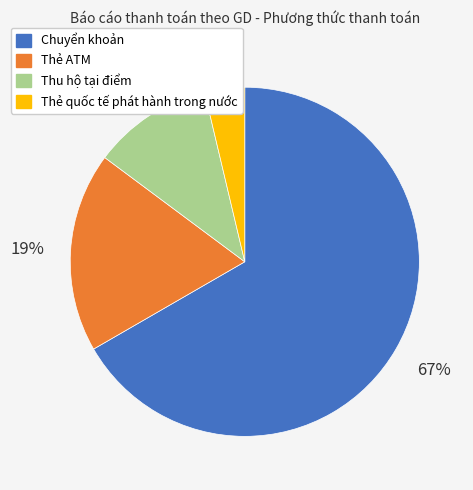

How many slices are in this pie chart?

4